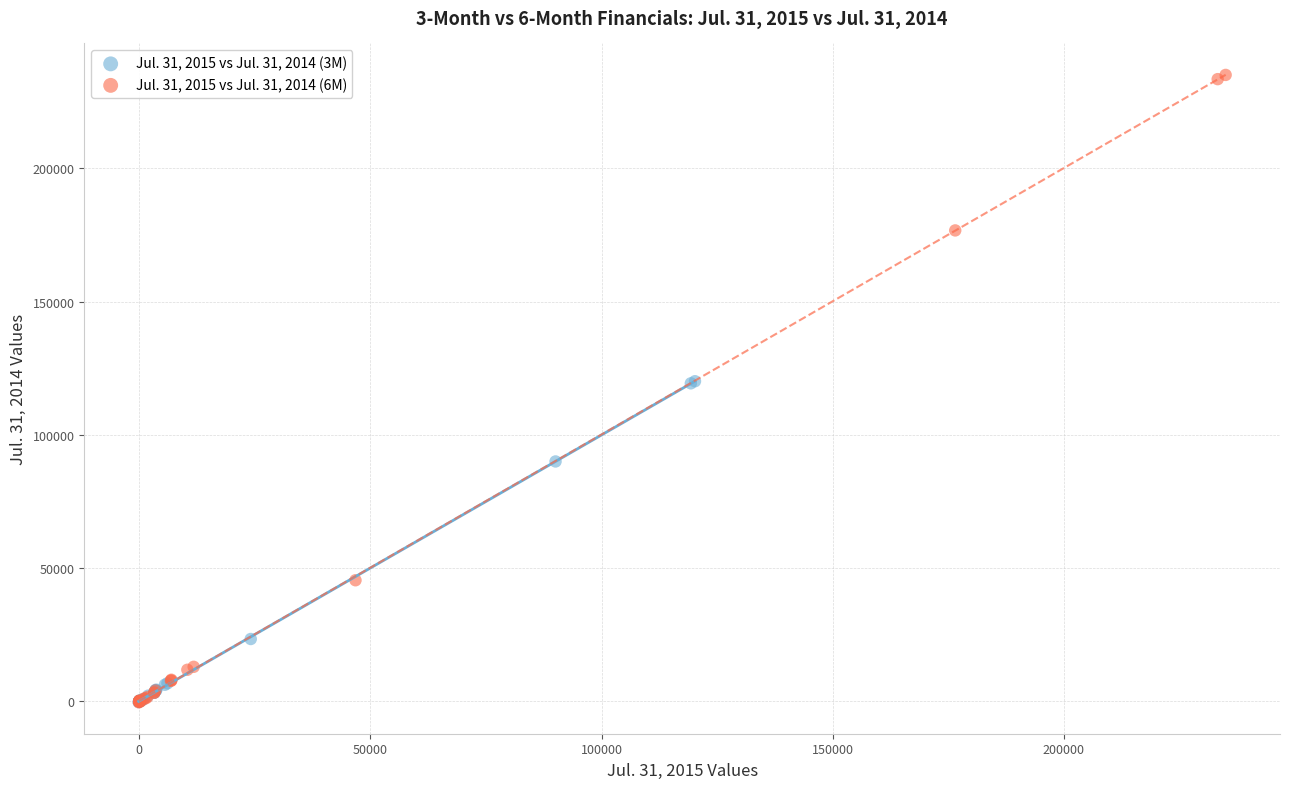

Which series has the largest Y range (max minus min)?

Jul. 31, 2015 vs Jul. 31, 2014 (6M)